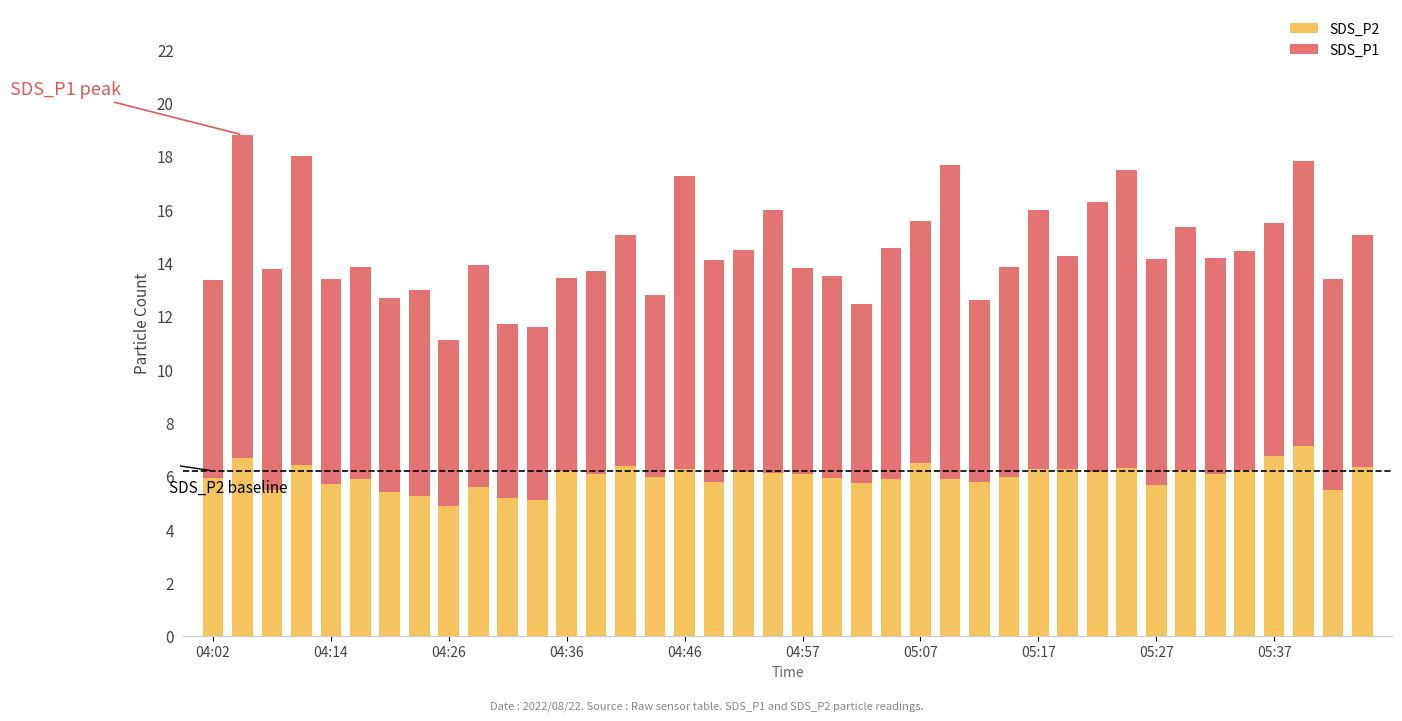

What is the average value of the SDS_P2 series?

6.0